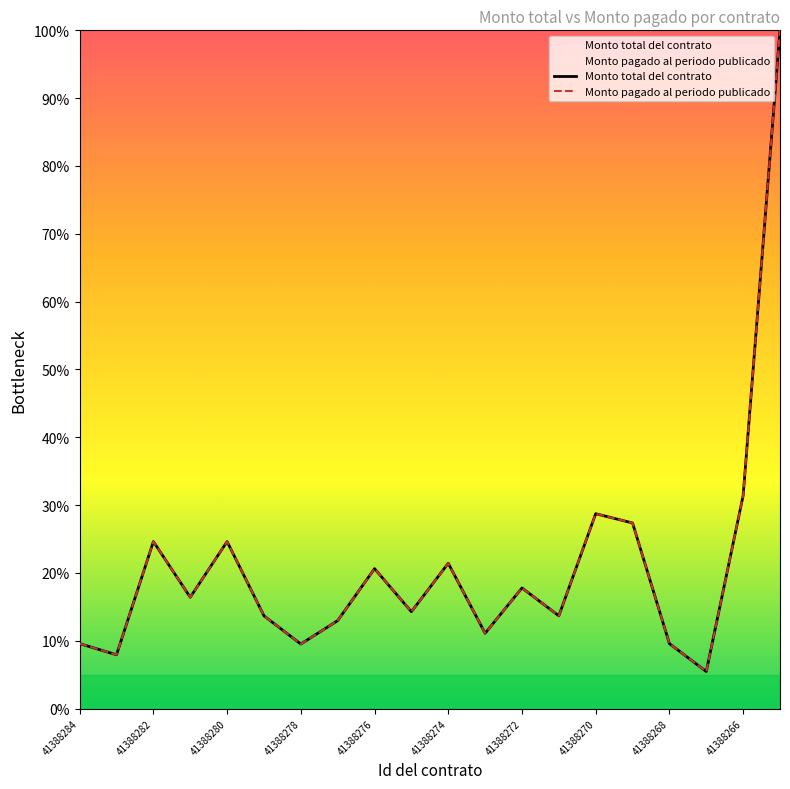

What is the difference between the Monto total del contrato values at 41388272 and 41388276?

2.8